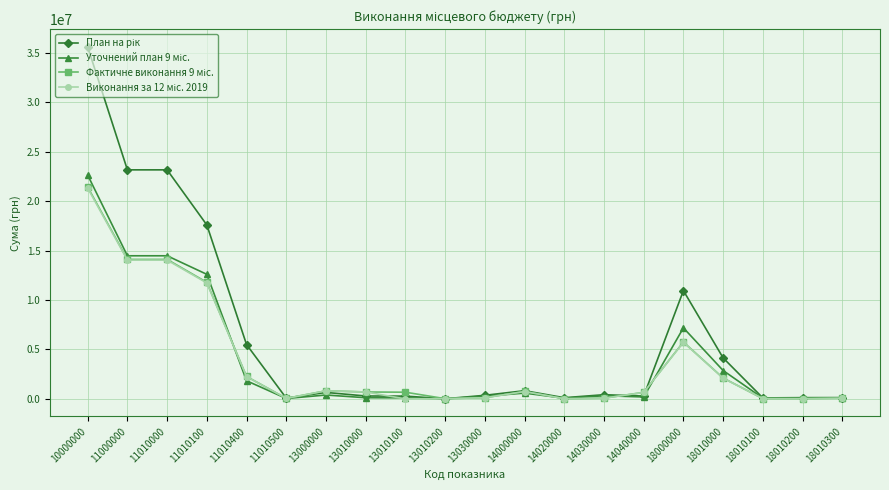

What is the maximum value shown in the chart?

35609178